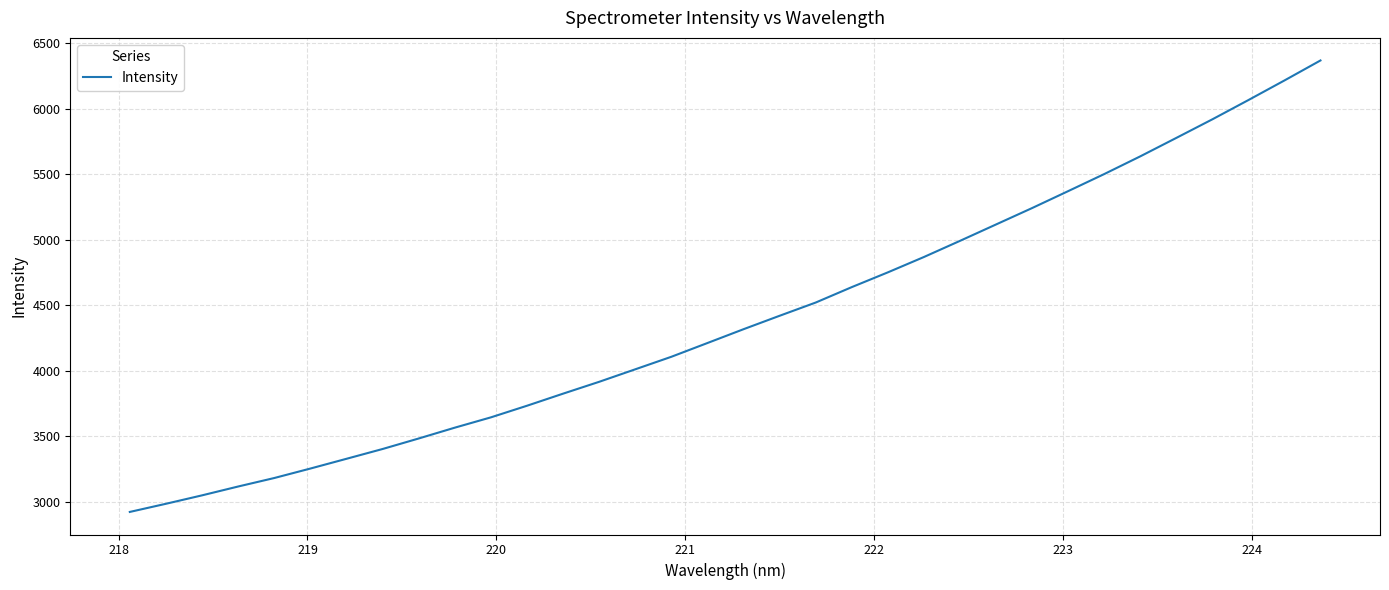

What is the smallest value displayed?

2924.8